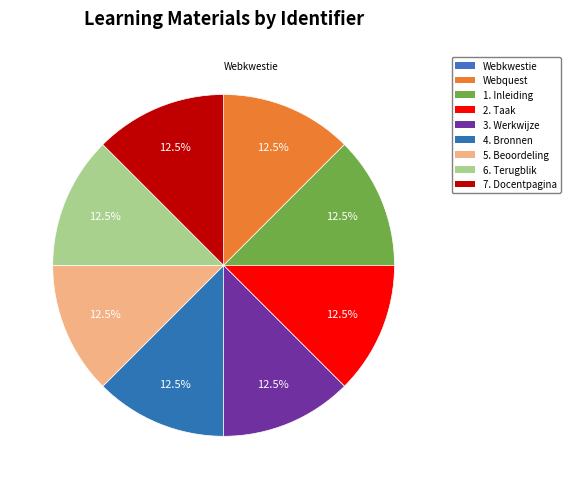

To the nearest percent, what is the average slice percentage?

11%